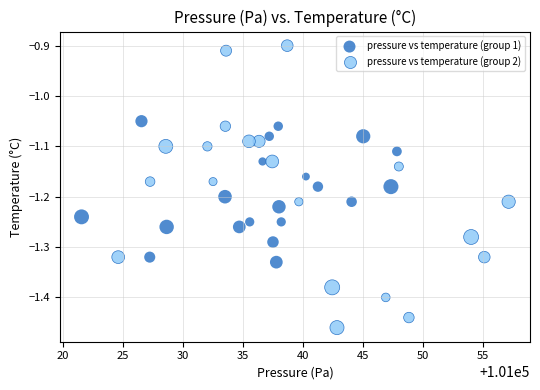

Which series contains the lowest Y value?

pressure vs temperature (group 2)